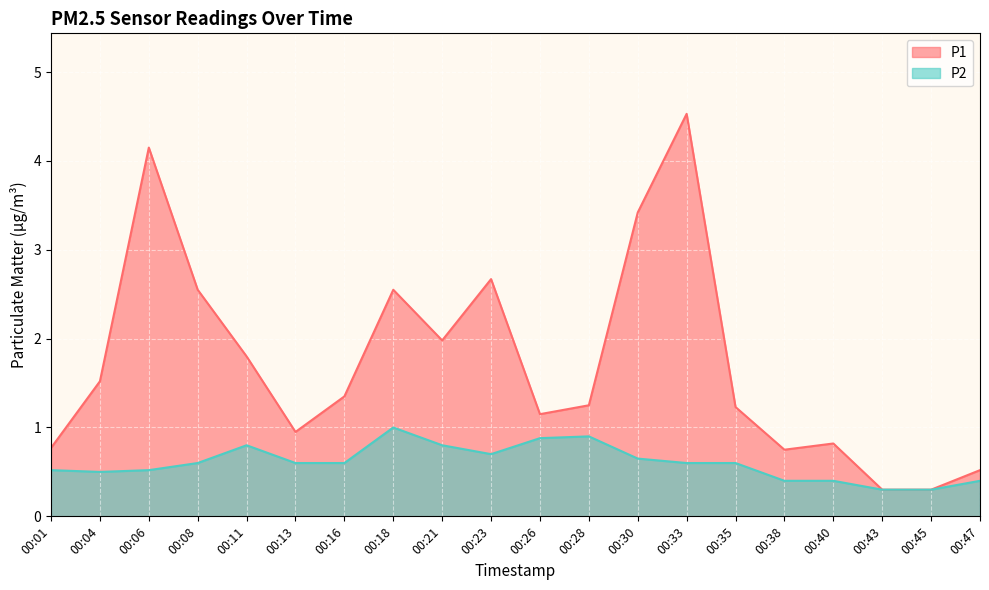

What is the lowest value of the P2 series?

0.3